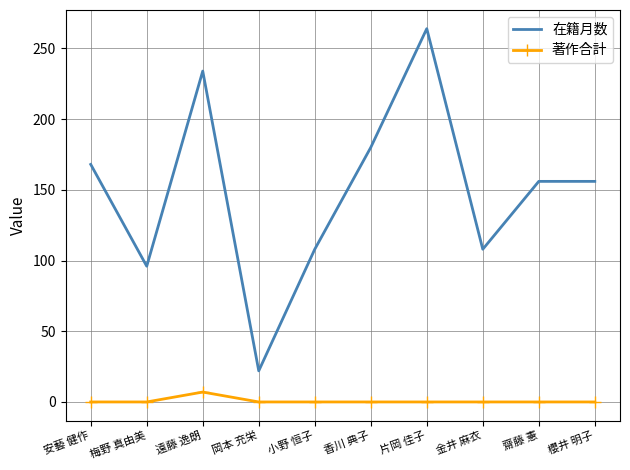

What are all the series names shown in the legend?

在籍月数, 著作合計